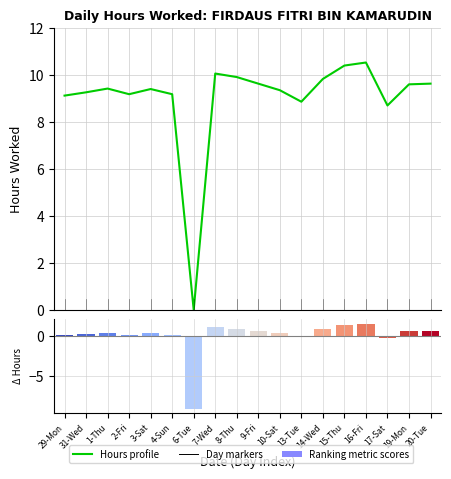

Which label corresponds to the smallest value in the chart?

6-Tue